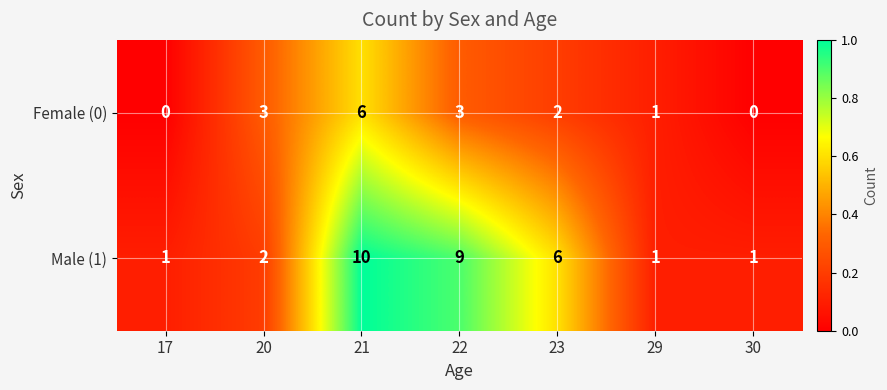

List the series in order of their peak value, highest first.

Male (1), Female (0)